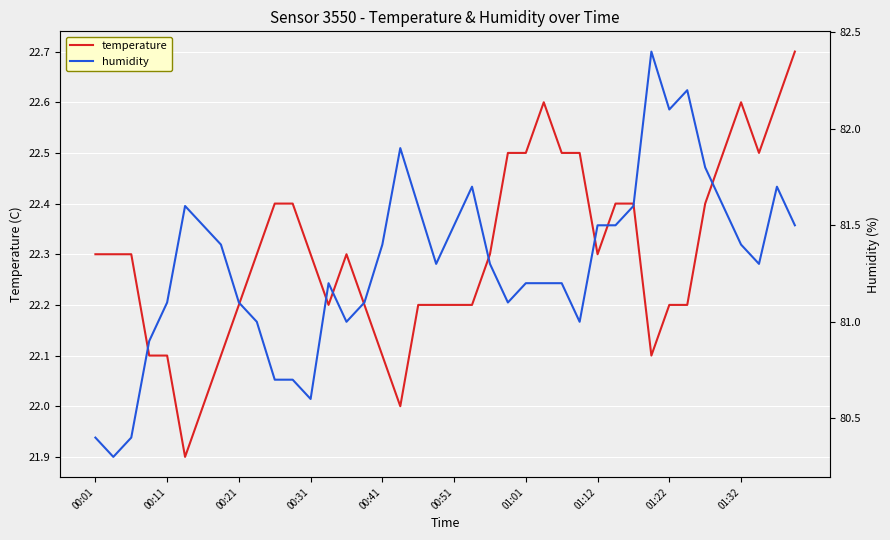

What is the maximum value for temperature?

22.7